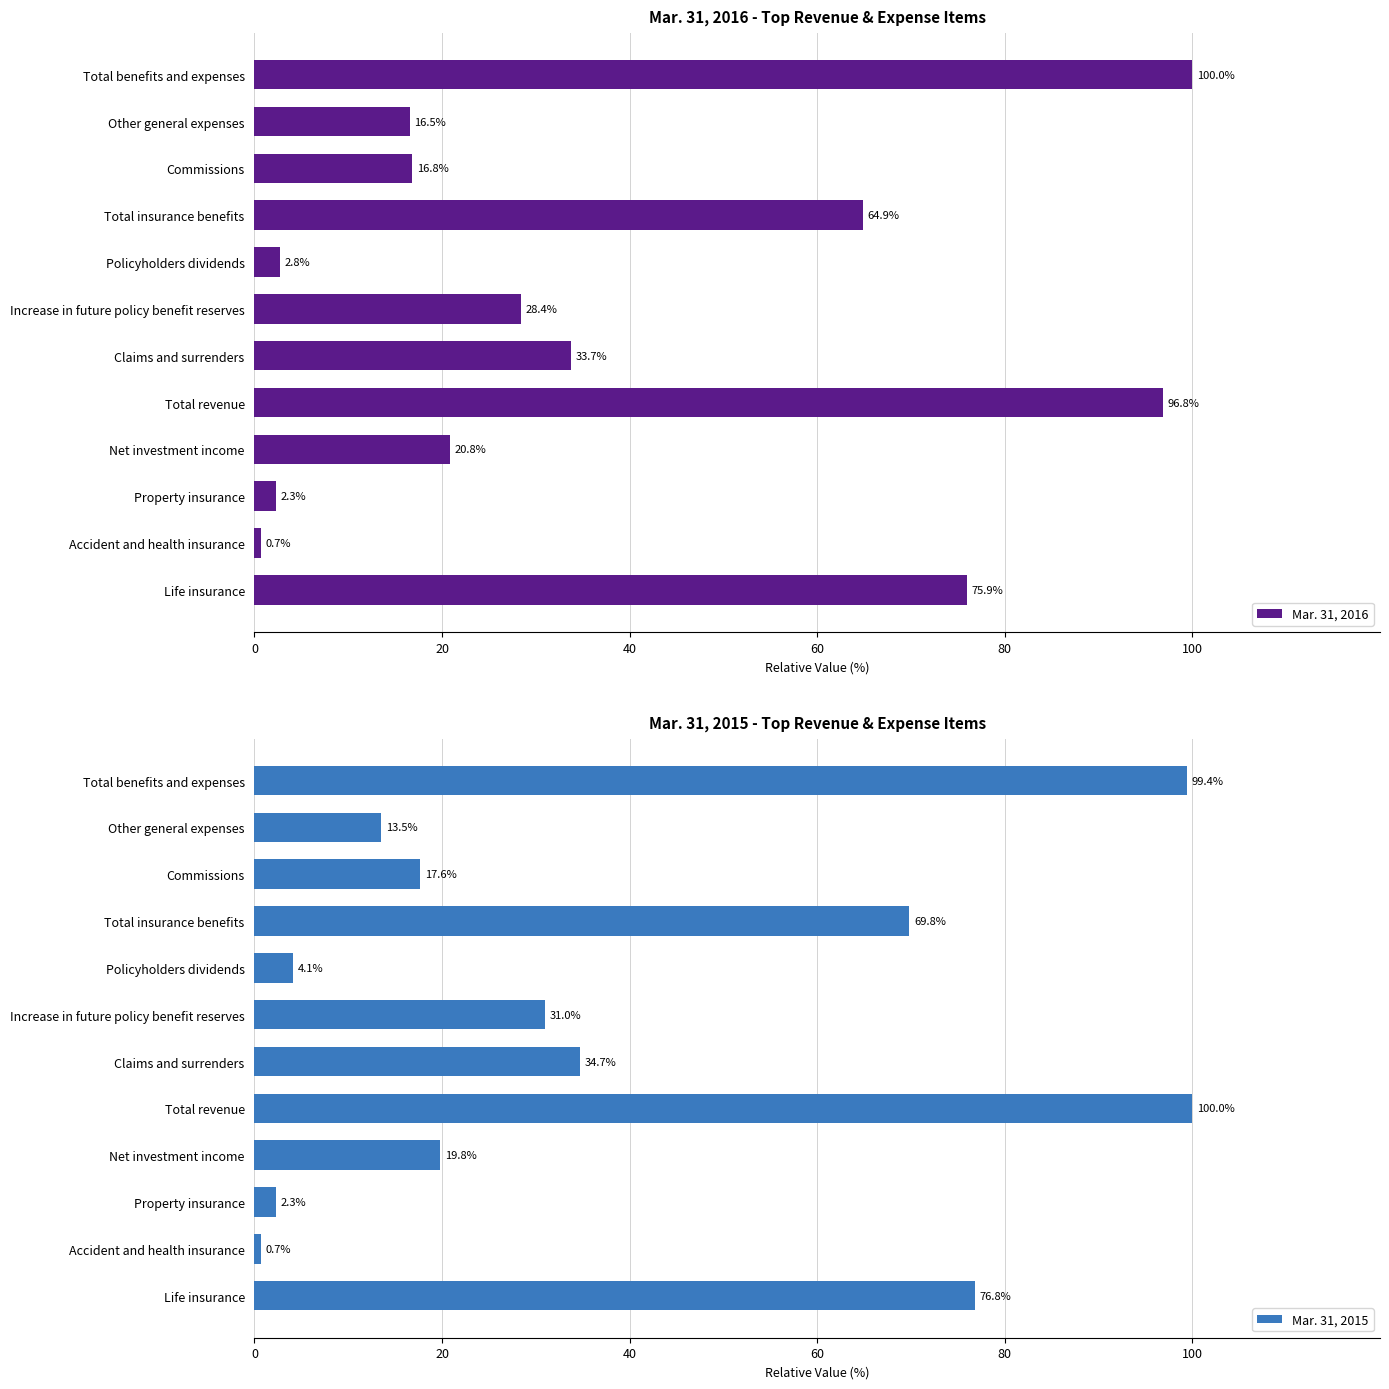

At which label does Mar. 31, 2016 reach its minimum?

Accident and health insurance